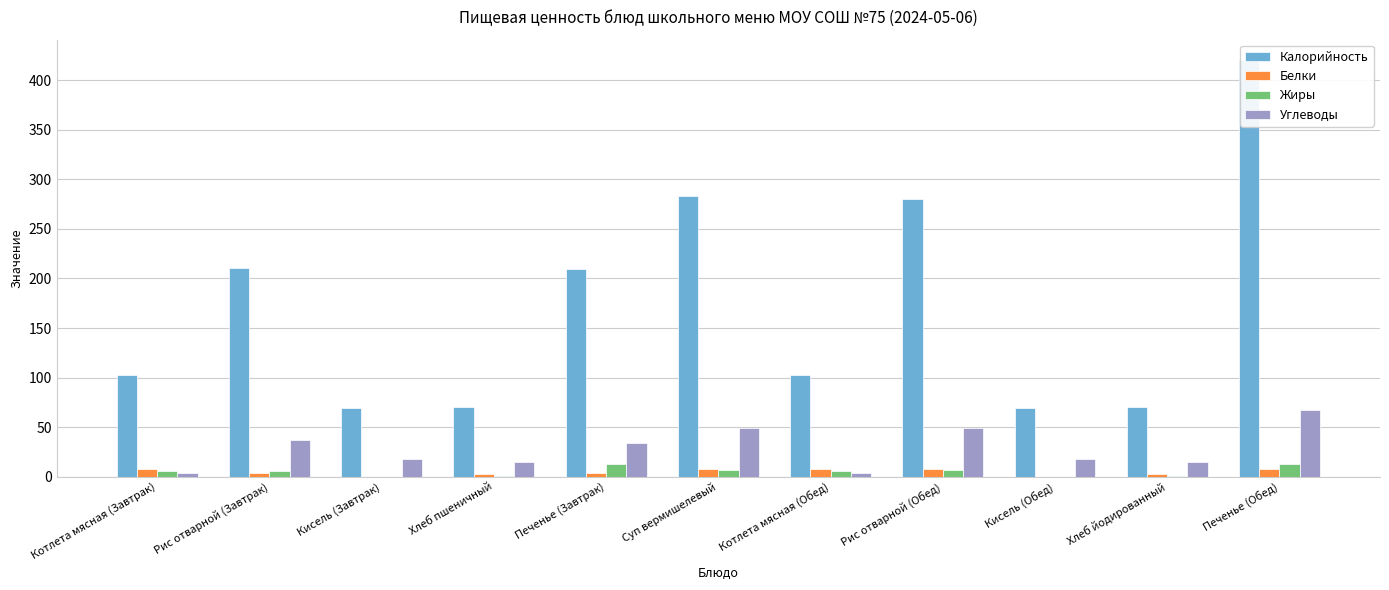

What are all the series names shown in the legend?

Калорийность, Белки, Жиры, Углеводы